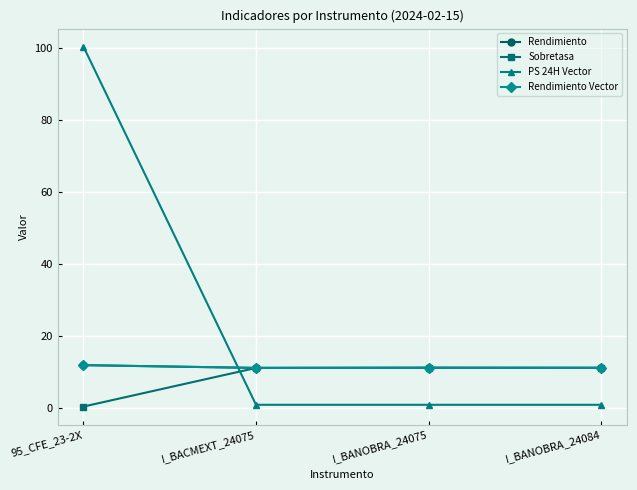

True or false: Sobretasa and PS 24H Vector intersect in this chart.

True